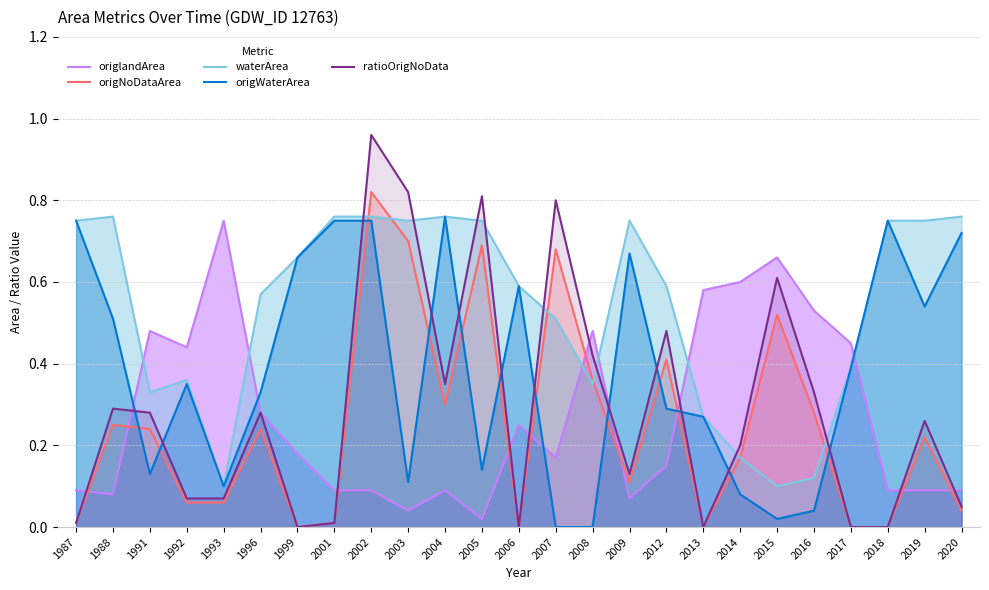

After their last crossing, which series has the higher values: ratioOrigNoData or origWaterArea?

origWaterArea